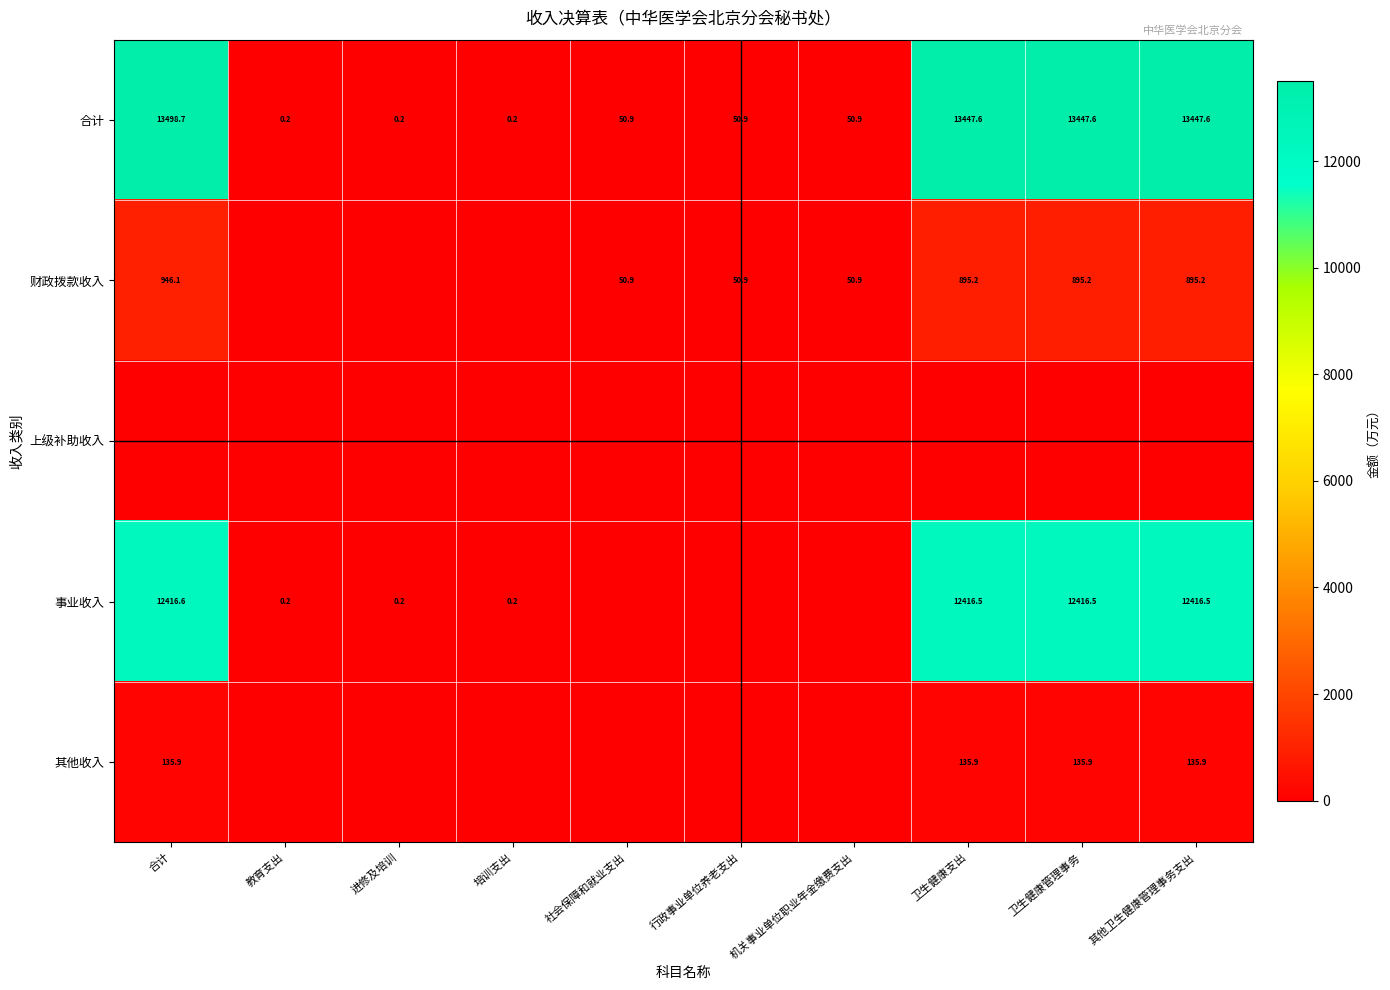

Where does the 合计 series first go above 50?

合计